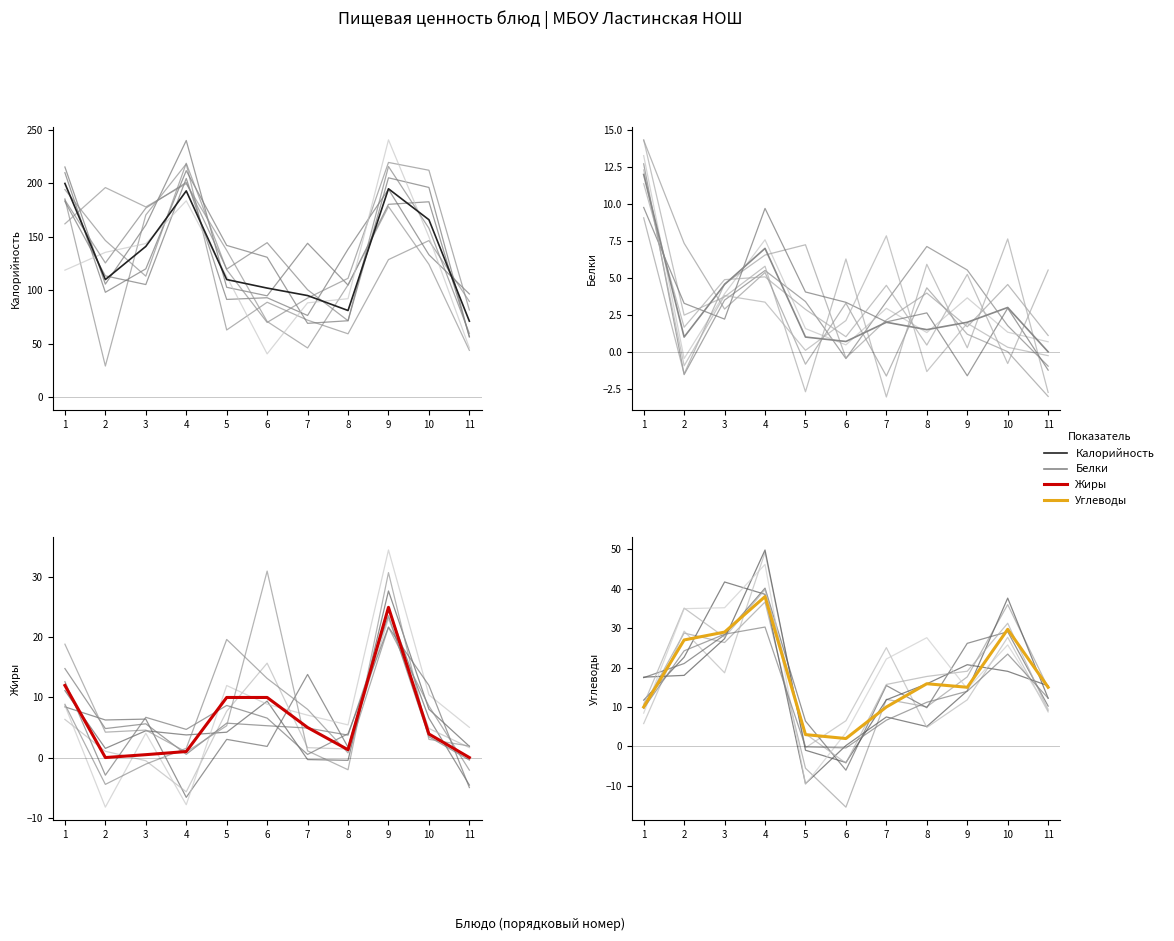

Which series has the widest spread of values?

Калорийность